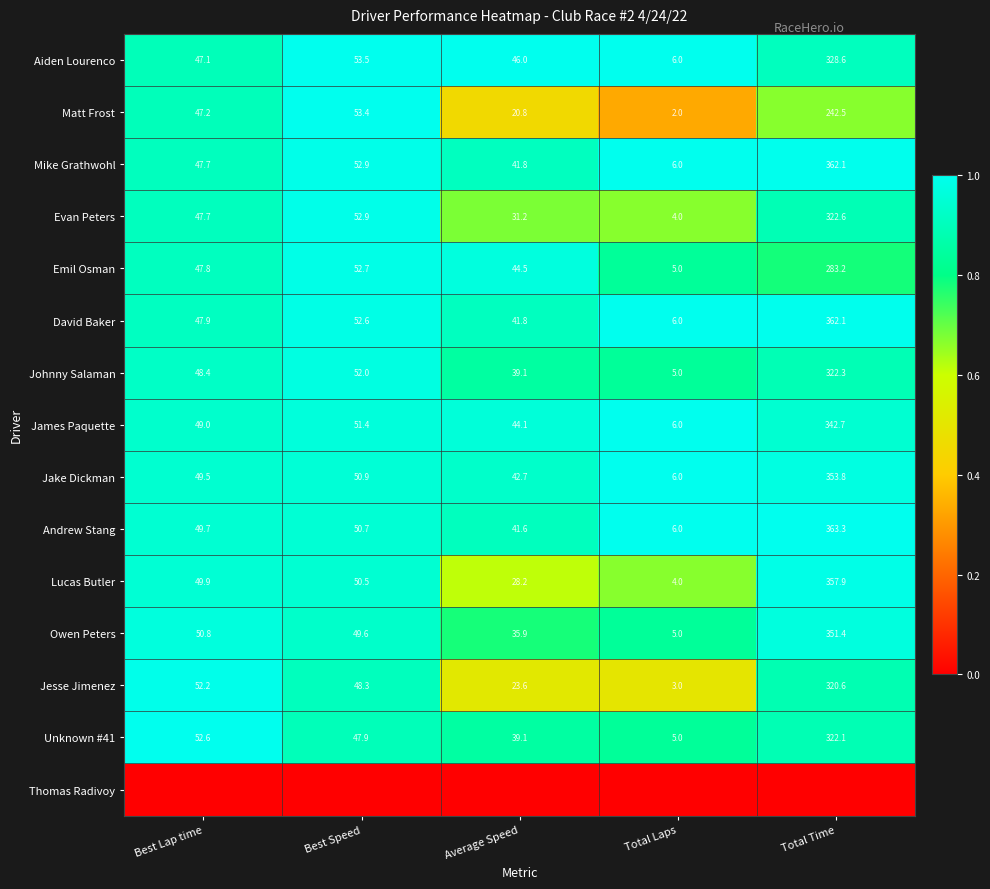

How many categories are shown in the chart?

5